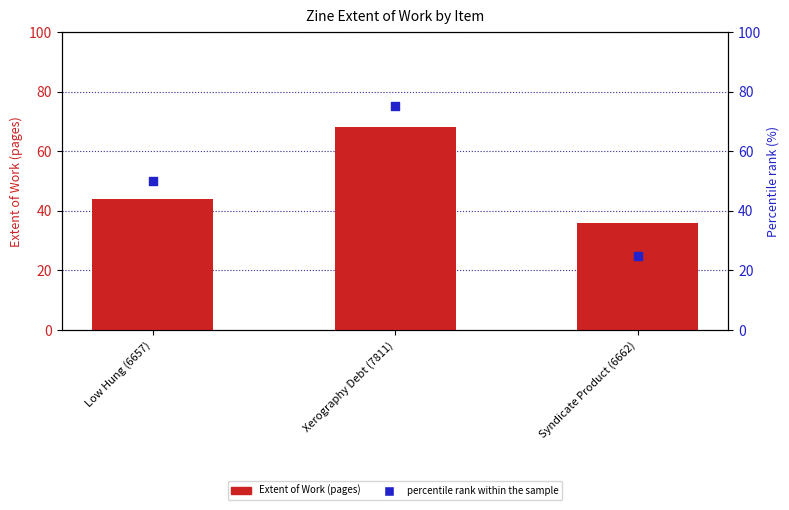

At how many categories does at least one series exceed 40?

2